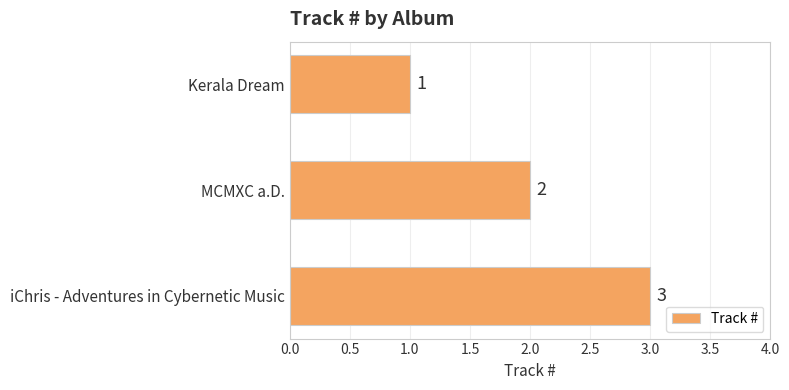

Approximately how many times larger is the value at iChris - Adventures in Cybernetic Music compared to MCMXC a.D.?

1.5